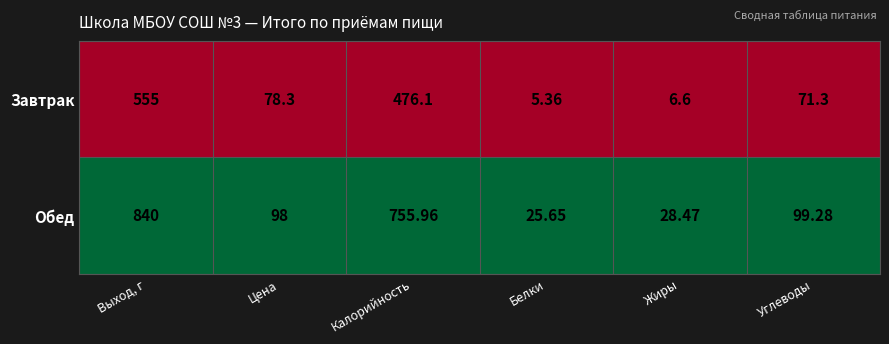

Is the value of Обед at Белки greater than the value of Завтрак at Жиры?

Yes